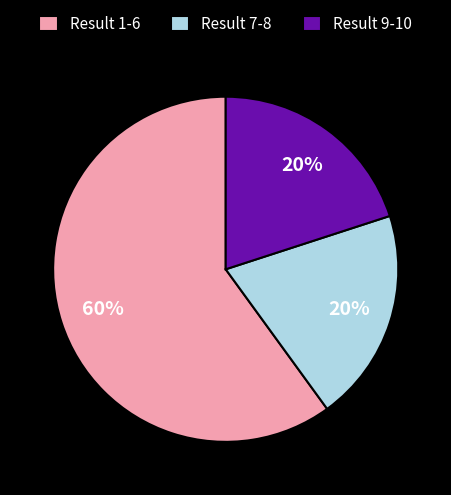

What is the ratio of the value at Result 7-8 to the value at Result 9-10?

1.0